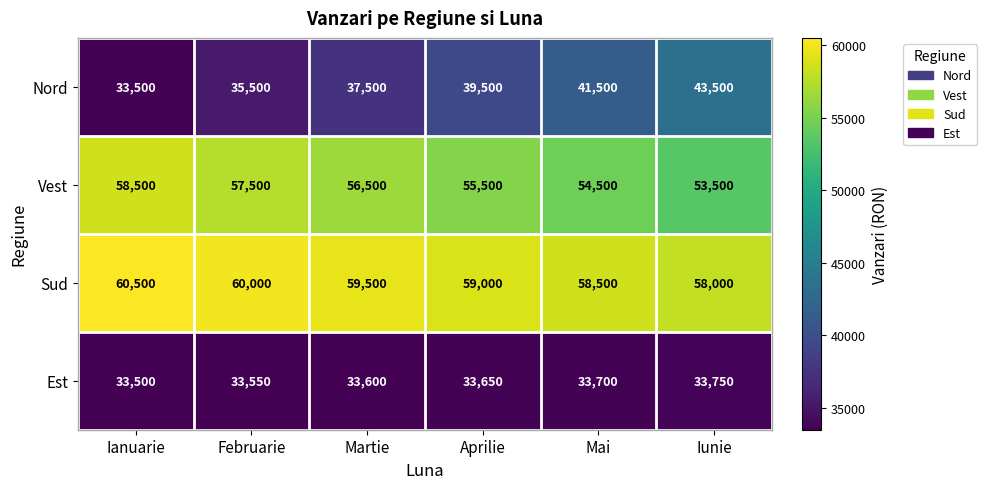

Reading right to left, extract all data points from this chart.

Nord: Iunie=43500	Mai=41500	Aprilie=39500	Martie=37500	Februarie=35500	Ianuarie=33500
Vest: Iunie=53500	Mai=54500	Aprilie=55500	Martie=56500	Februarie=57500	Ianuarie=58500
Sud: Iunie=58000	Mai=58500	Aprilie=59000	Martie=59500	Februarie=60000	Ianuarie=60500
Est: Iunie=33750	Mai=33700	Aprilie=33650	Martie=33600	Februarie=33550	Ianuarie=33500